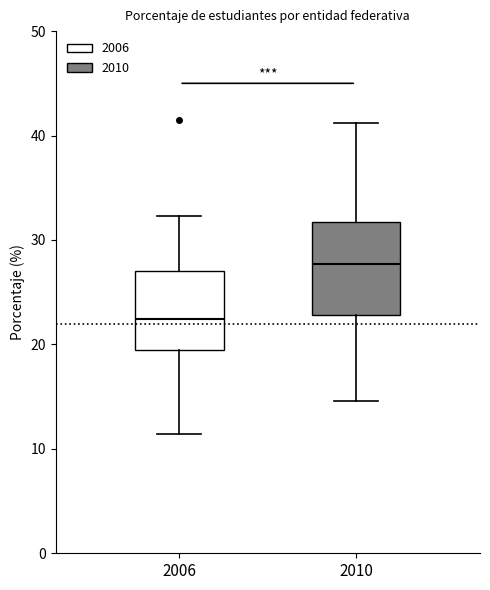

Reading left to right, read every box against the y-axis: the position of its median line, the range the box covers, and the ends of its whiskers. The values are not printed on the chart, so give them approximately, as read against the axis.

2006: median 22, box 19 to 27, whiskers 11 to 32
2010: median 28, box 23 to 32, whiskers 15 to 41